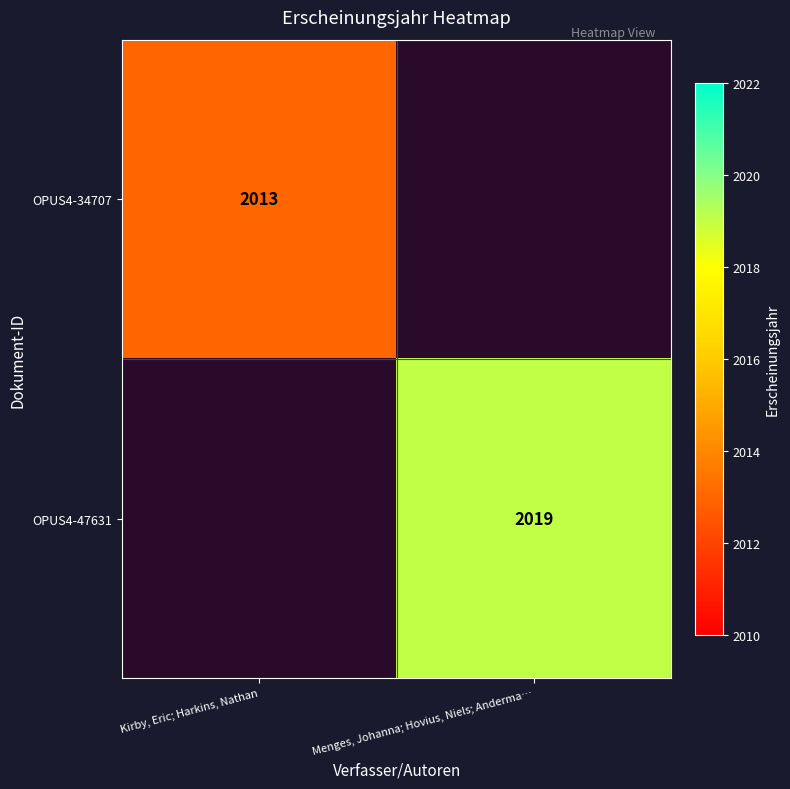

How many distinct data groups are displayed?

2